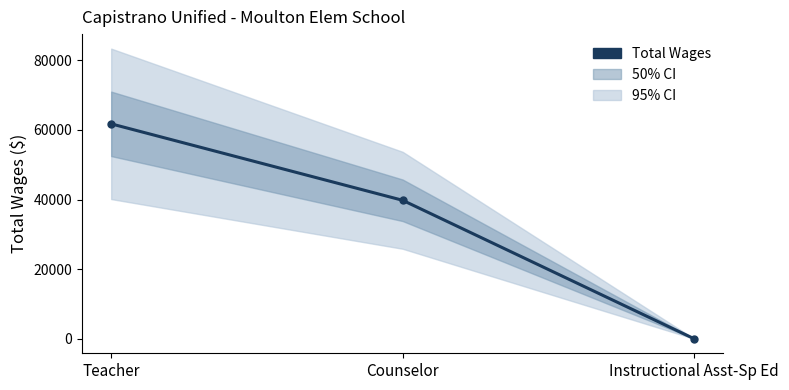

What is the smallest value displayed?

15